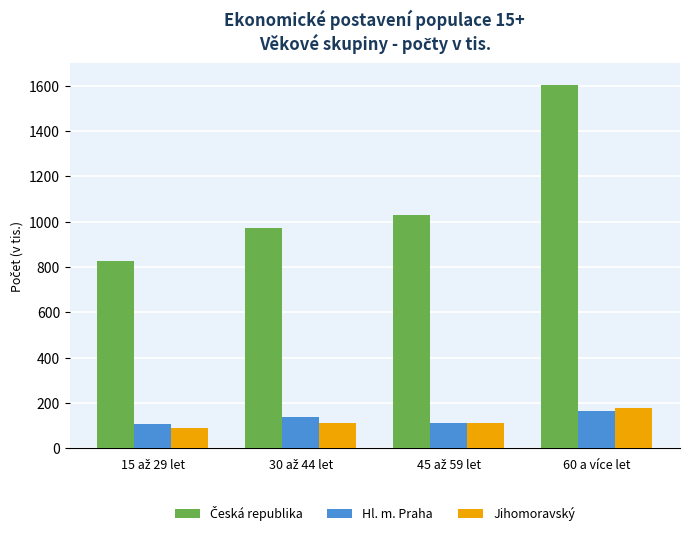

What is the sum of all Hl. m. Praha values?

523.5